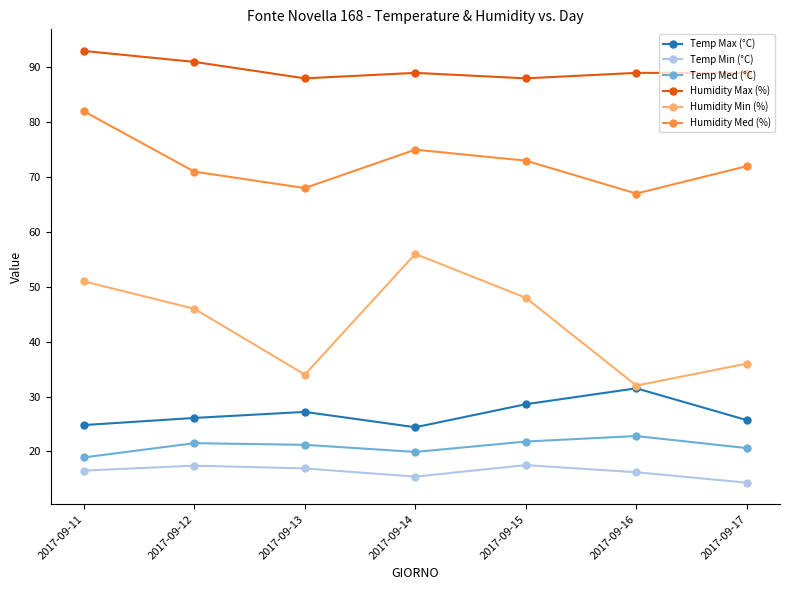

Where does the Humidity Med (%) series first go above 72?

2017-09-11